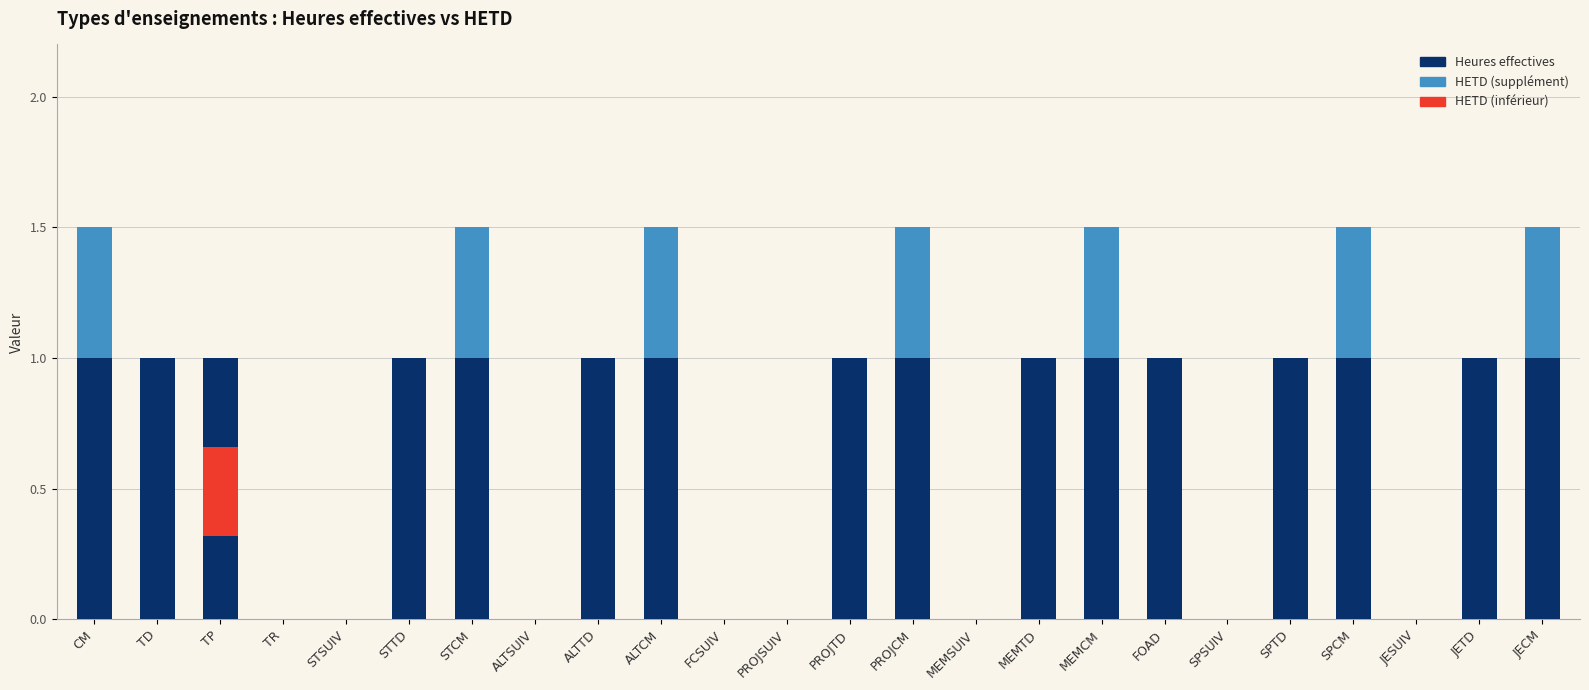

Which category has the highest value in the HETD > Heures eff. series?

CM